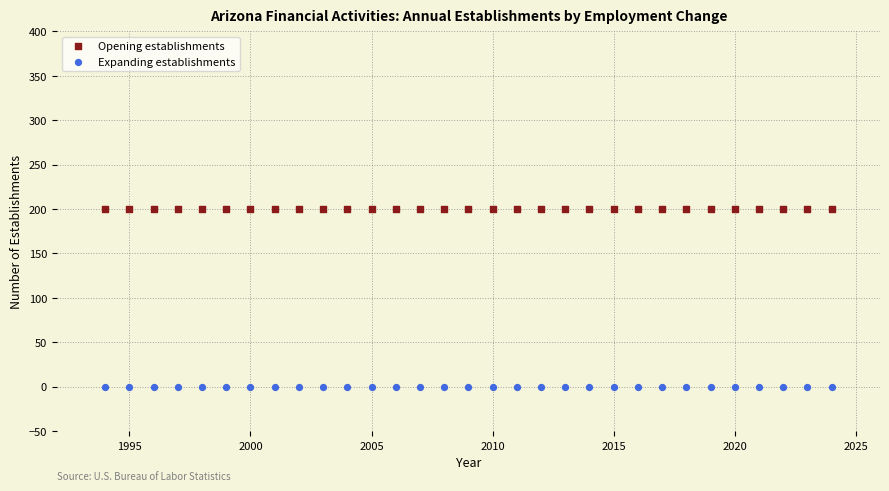

Which series reaches the maximum Y coordinate?

Opening establishments